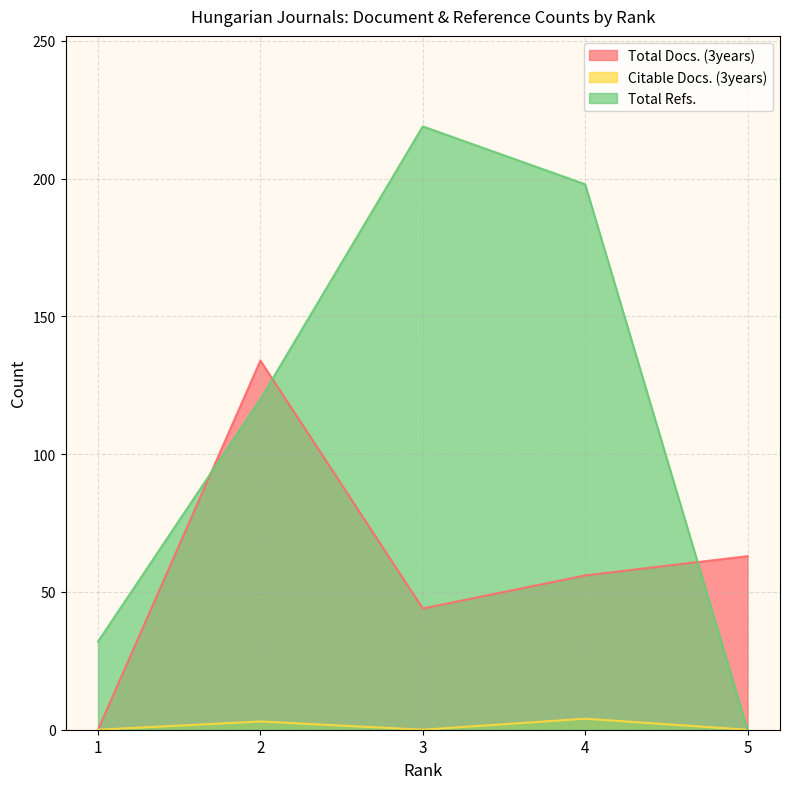

The value of Citable Docs. (3years) at 3 is 0. True or false?

True